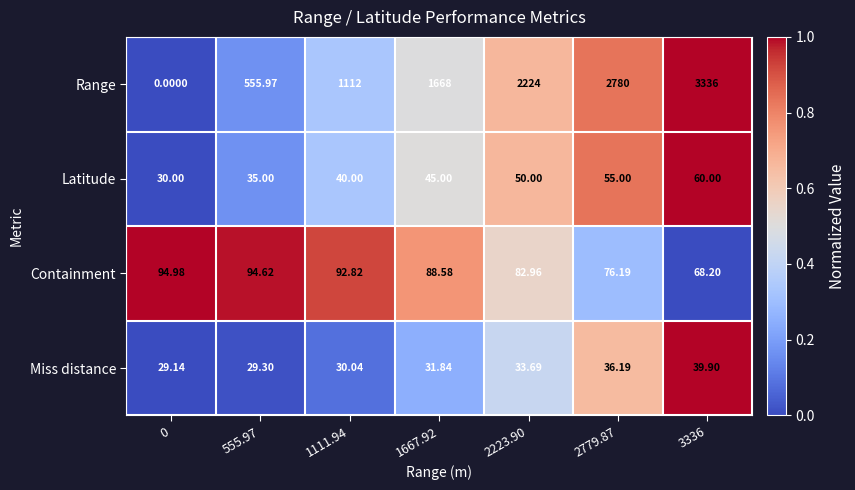

Which series has the largest total across all categories?

Range